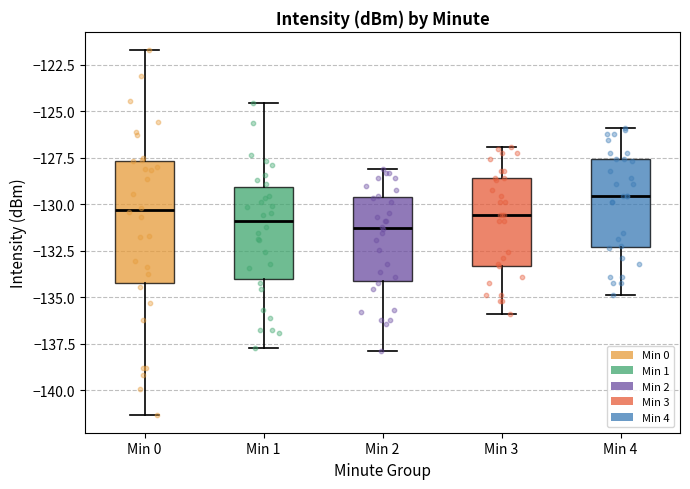

Reading left to right, read every box against the y-axis: the position of its median line, the range the box covers, and the ends of its whiskers. The values are not printed on the chart, so give them approximately, as read against the axis.

Min 0: median -130.5, box -134.5 to -127.5, whiskers -141.5 to -121.5
Min 1: median -131.0, box -134.0 to -129.0, whiskers -137.5 to -124.5
Min 2: median -131.5, box -134.0 to -129.5, whiskers -138.0 to -128.0
Min 3: median -130.5, box -133.5 to -128.5, whiskers -136.0 to -127.0
Min 4: median -129.5, box -132.5 to -127.5, whiskers -135.0 to -126.0